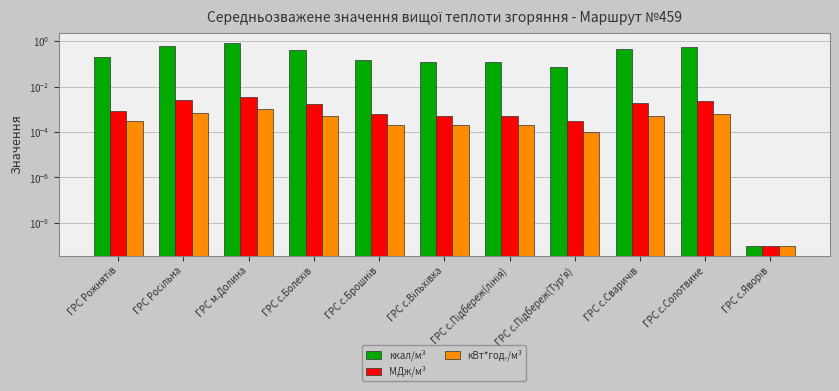

Reading left to right, transcribe all the data shown in this chart.

ккал/м³: 0.2	0.6	0.8	0.4	0.1	0.1	0.1	0.1	0.4	0.5	0.0
МДж/м³: 0.0	0.0	0.0	0.0	0.0	0.0	0.0	0.0	0.0	0.0	0.0
кВт*год./м³: 0.0	0.0	0.0	0.0	0.0	0.0	0.0	0.0	0.0	0.0	0.0